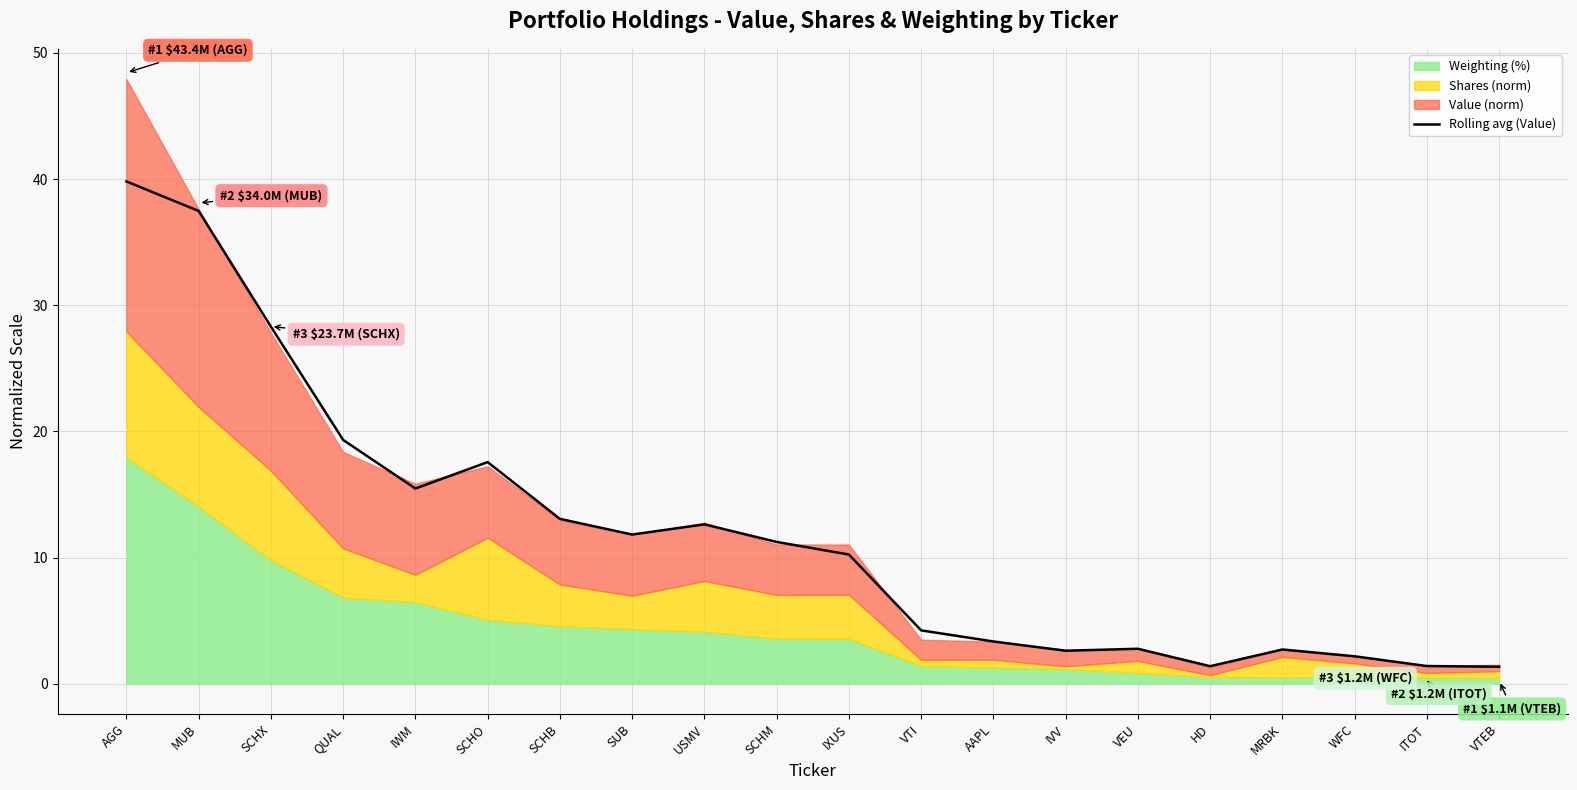

What is the change in value from AGG to SCHO?

-22.2